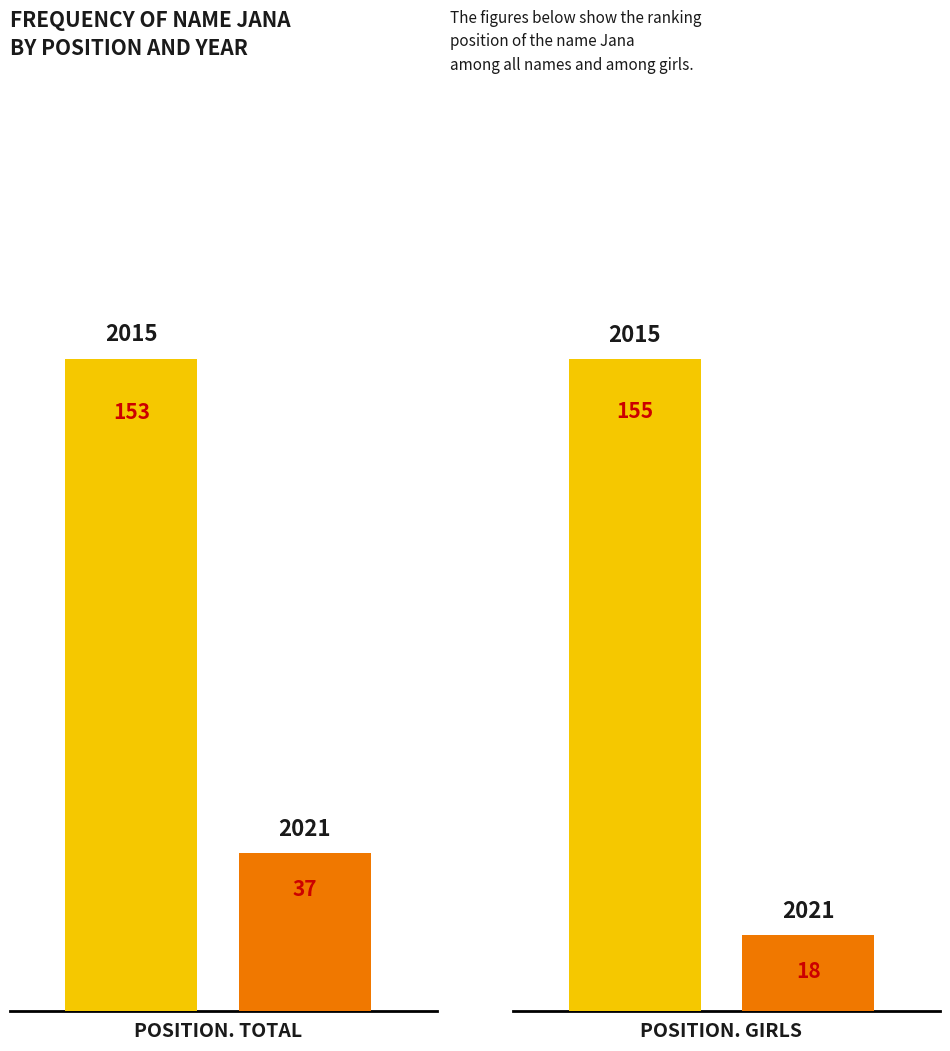

Which has a higher value, Position. Girls or Position. Total?

Position. Girls